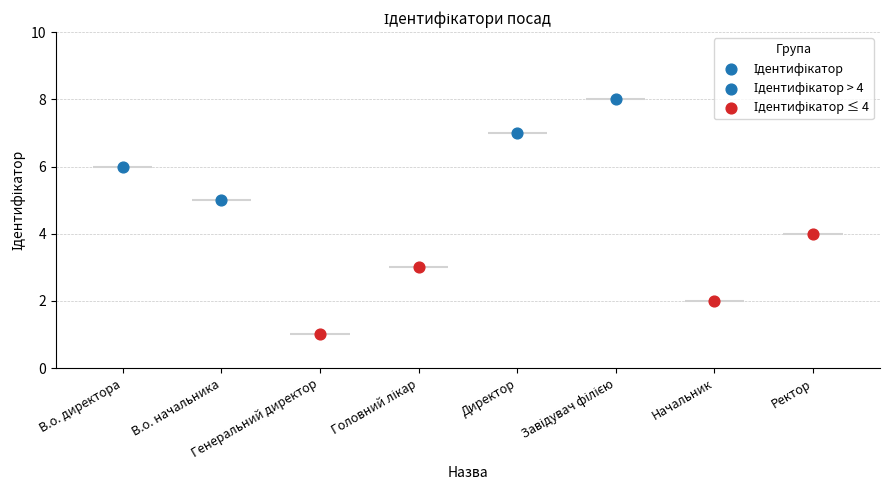

Between В.о. начальника and Головний лікар, which is larger?

В.о. начальника